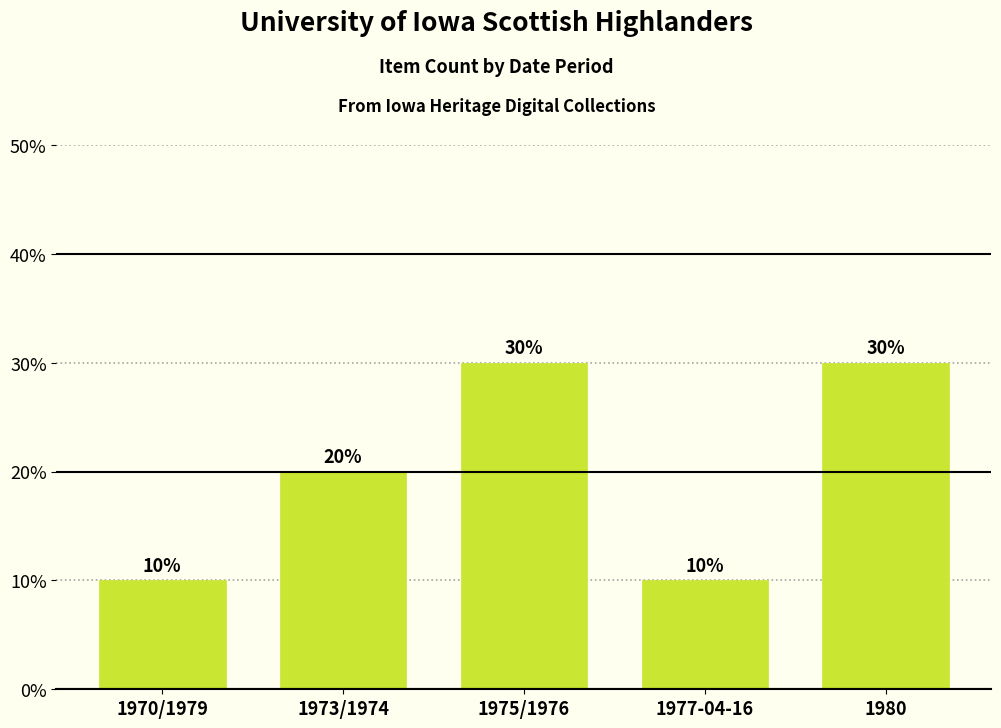

What is the approximate value at 1970/1979, to the nearest 10?

10